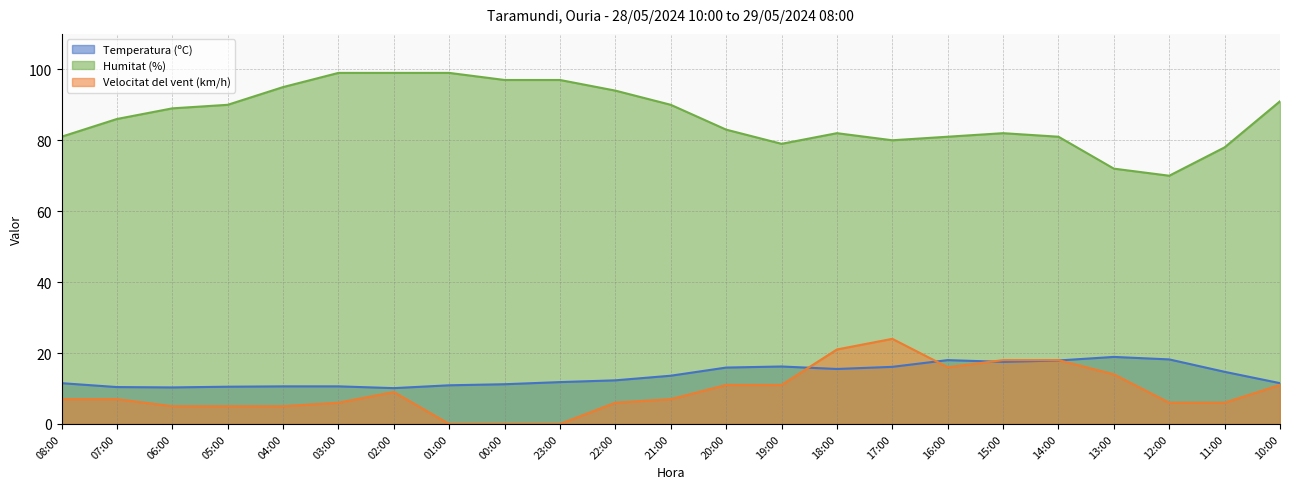

True or false: Velocitat del vent (km/h) and Humitat (%) cross at least once.

False